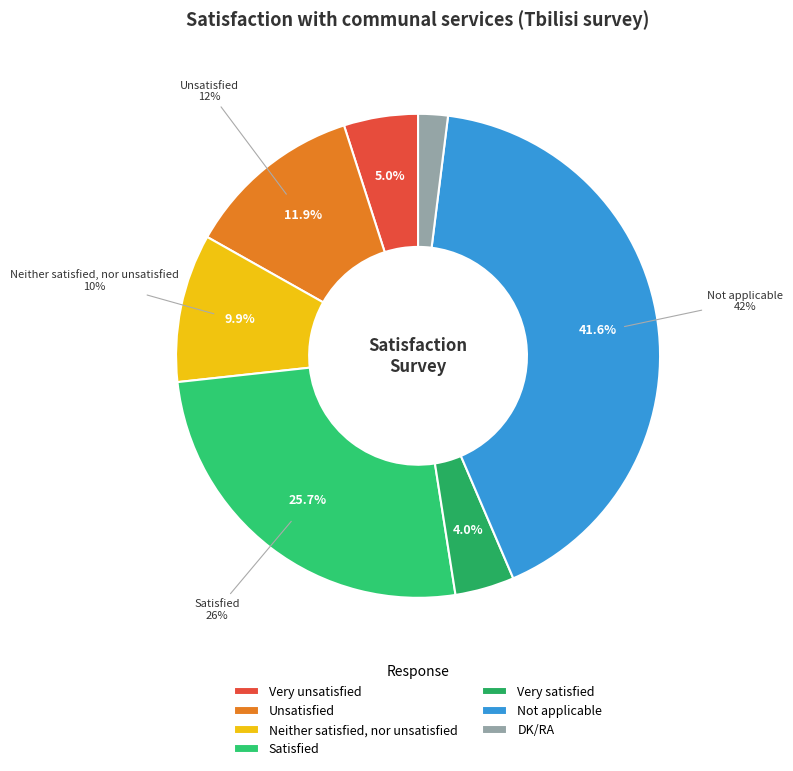

Does Very unsatisfied represent more than half of the total?

No